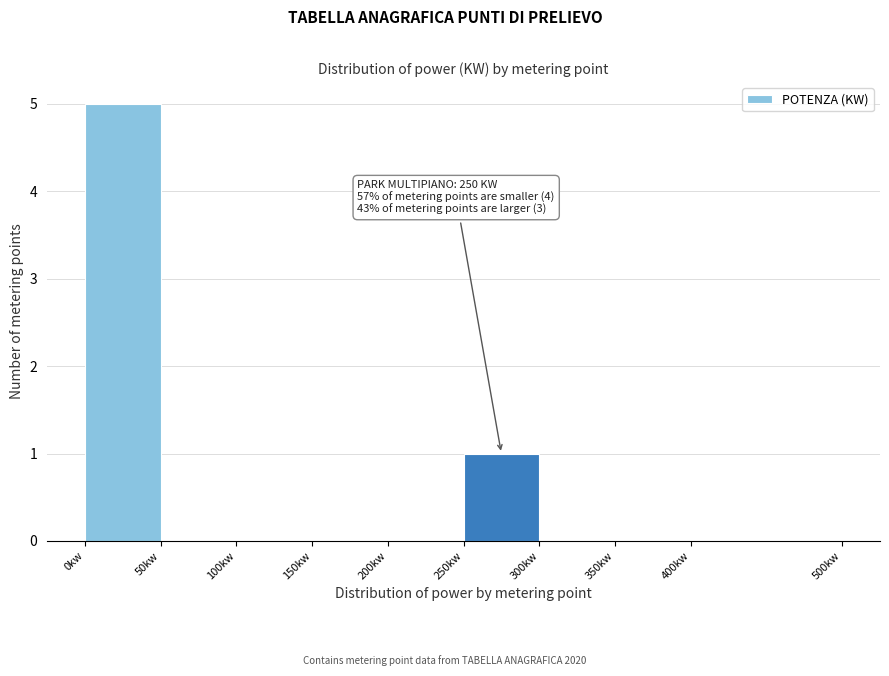

Over which range of the x-axis is the bar tallest?

0 to 50